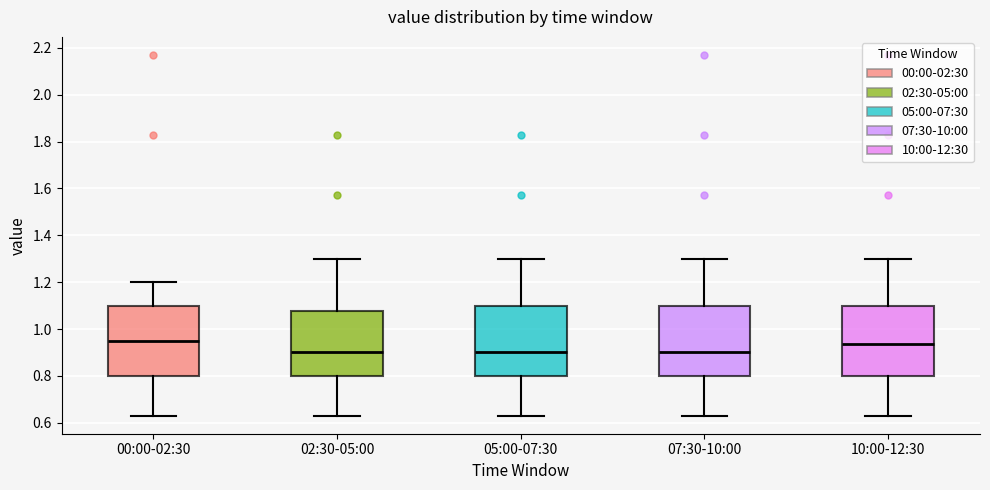

Where is the upper edge of the box for 00:00-02:30 on the y-axis? The values are not printed on the chart, so give them approximately, as read against the axis.

1.10